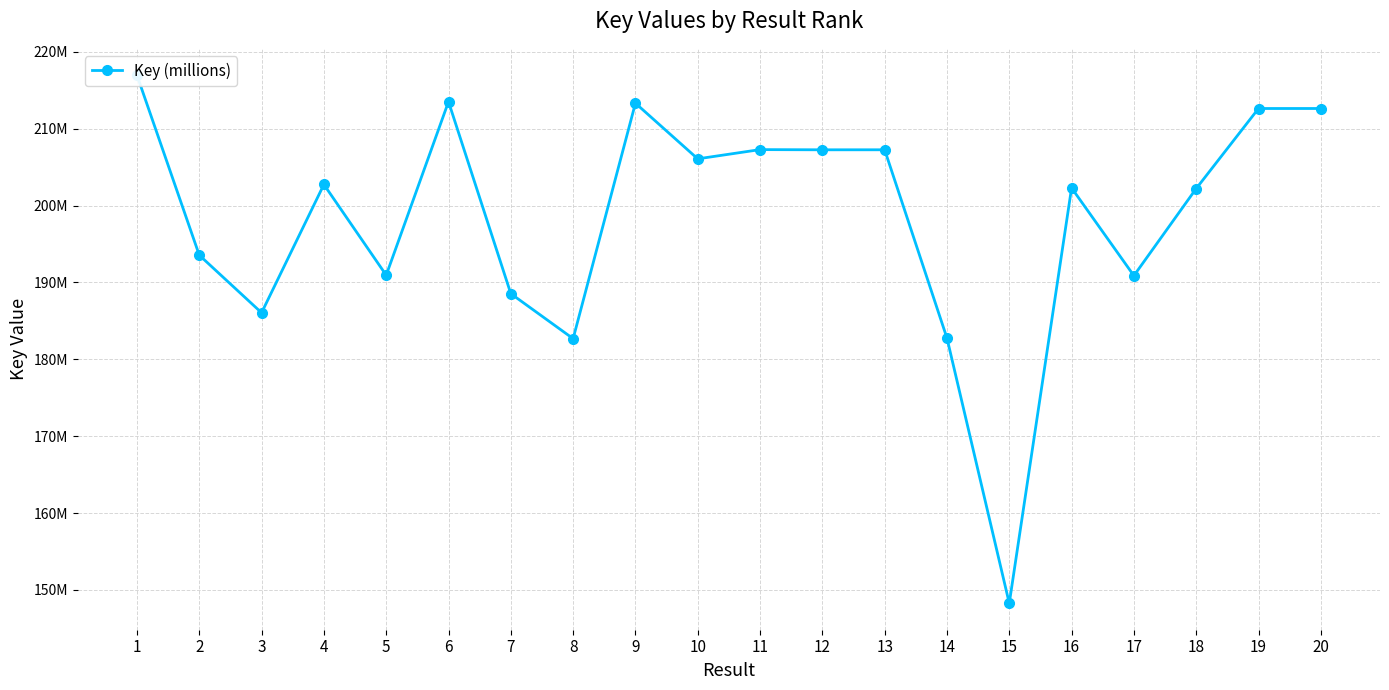

Which label corresponds to the largest value in the chart?

1